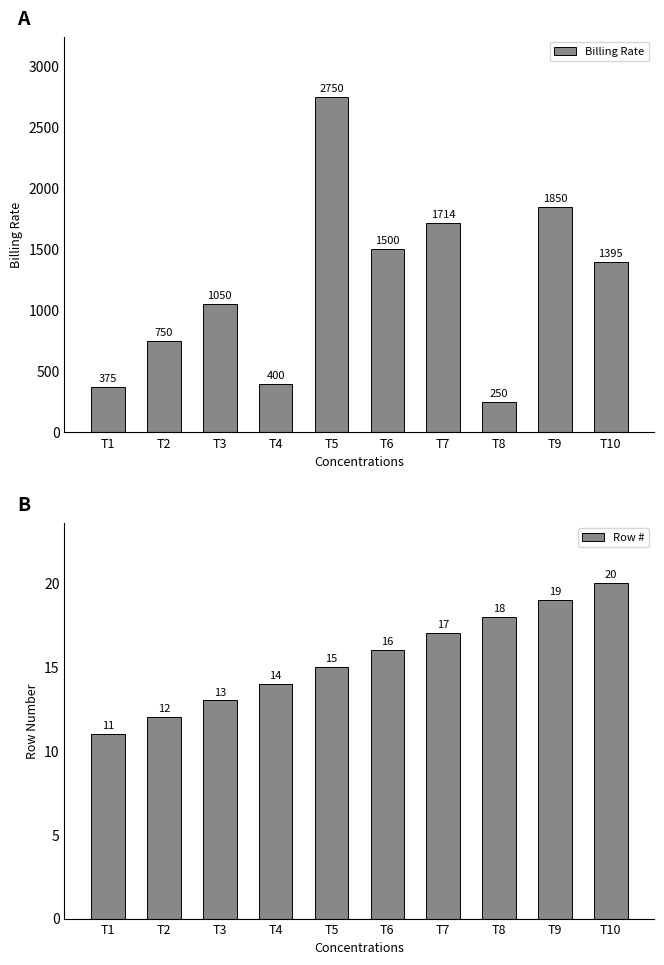

What is the spread (max minus min) of values at T1?

364